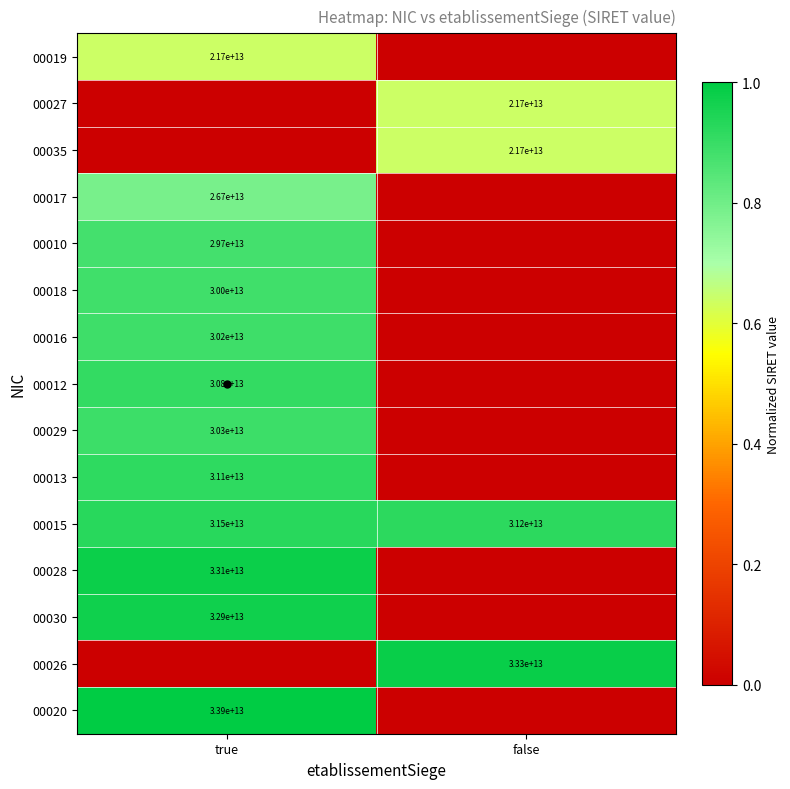

Which series has the largest total across all categories?

00015